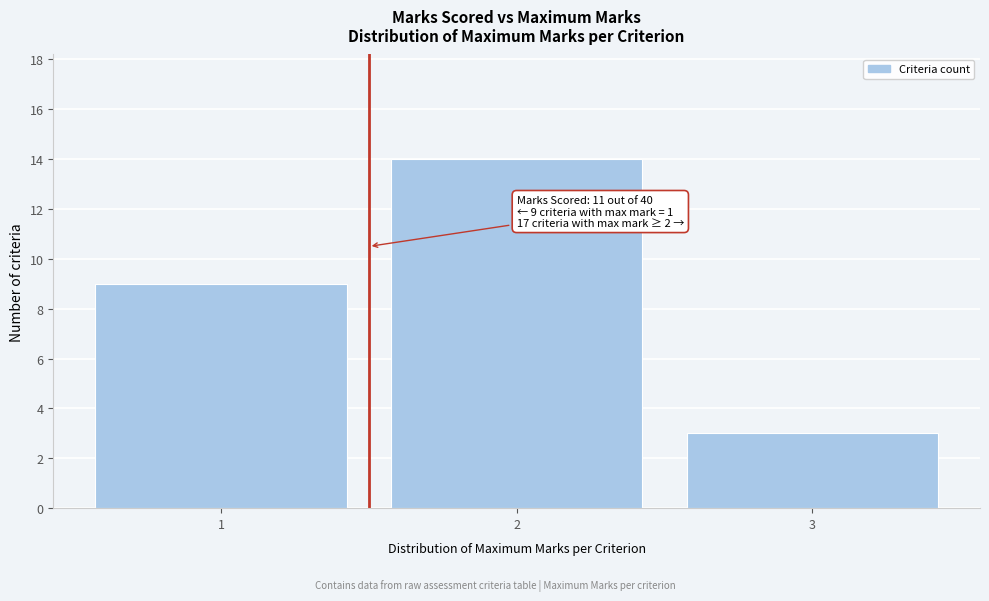

Which range on the x-axis has the tallest bar?

1.5 to 2.5